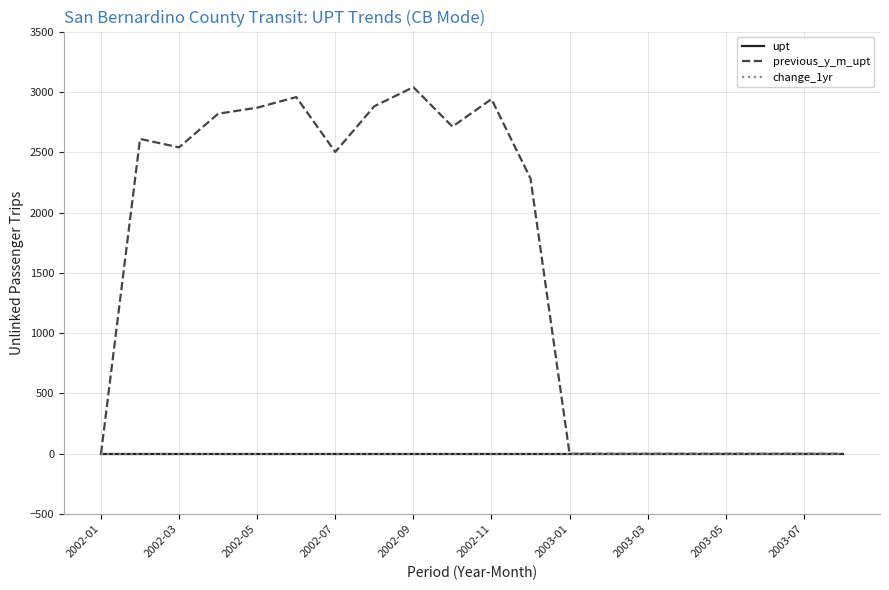

Is this an area chart (filled region under the line)?

No